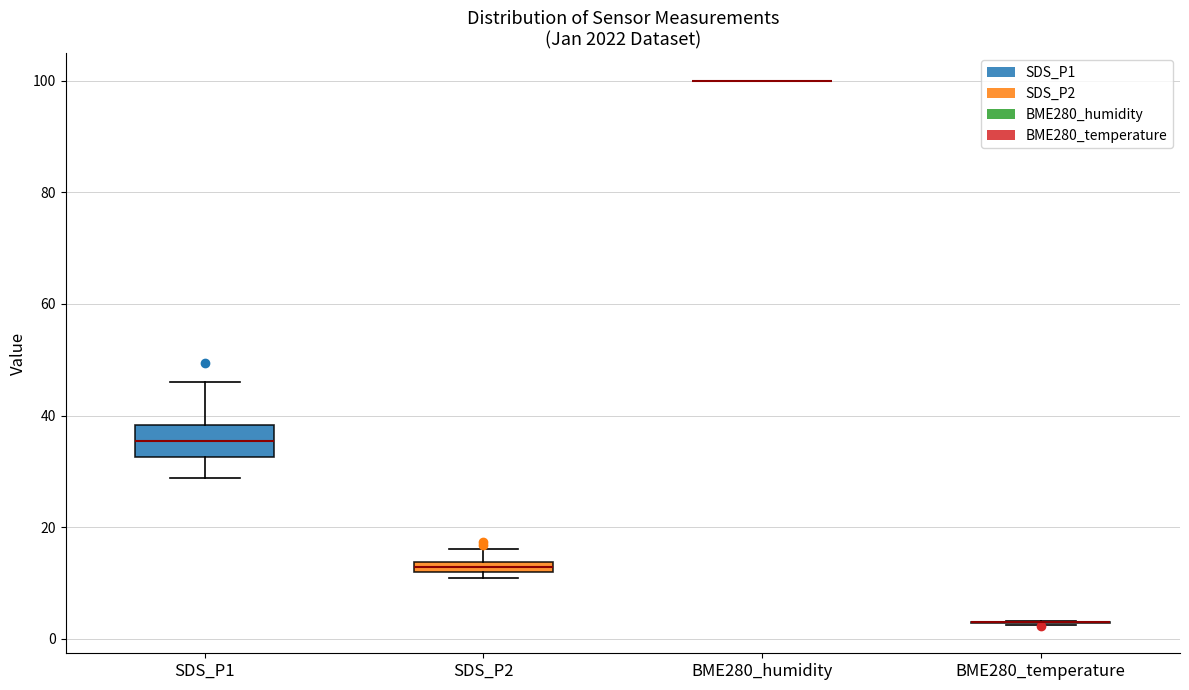

Where does the upper whisker of the box for SDS_P1 end on the y-axis? The values are not printed on the chart, so give them approximately, as read against the axis.

46